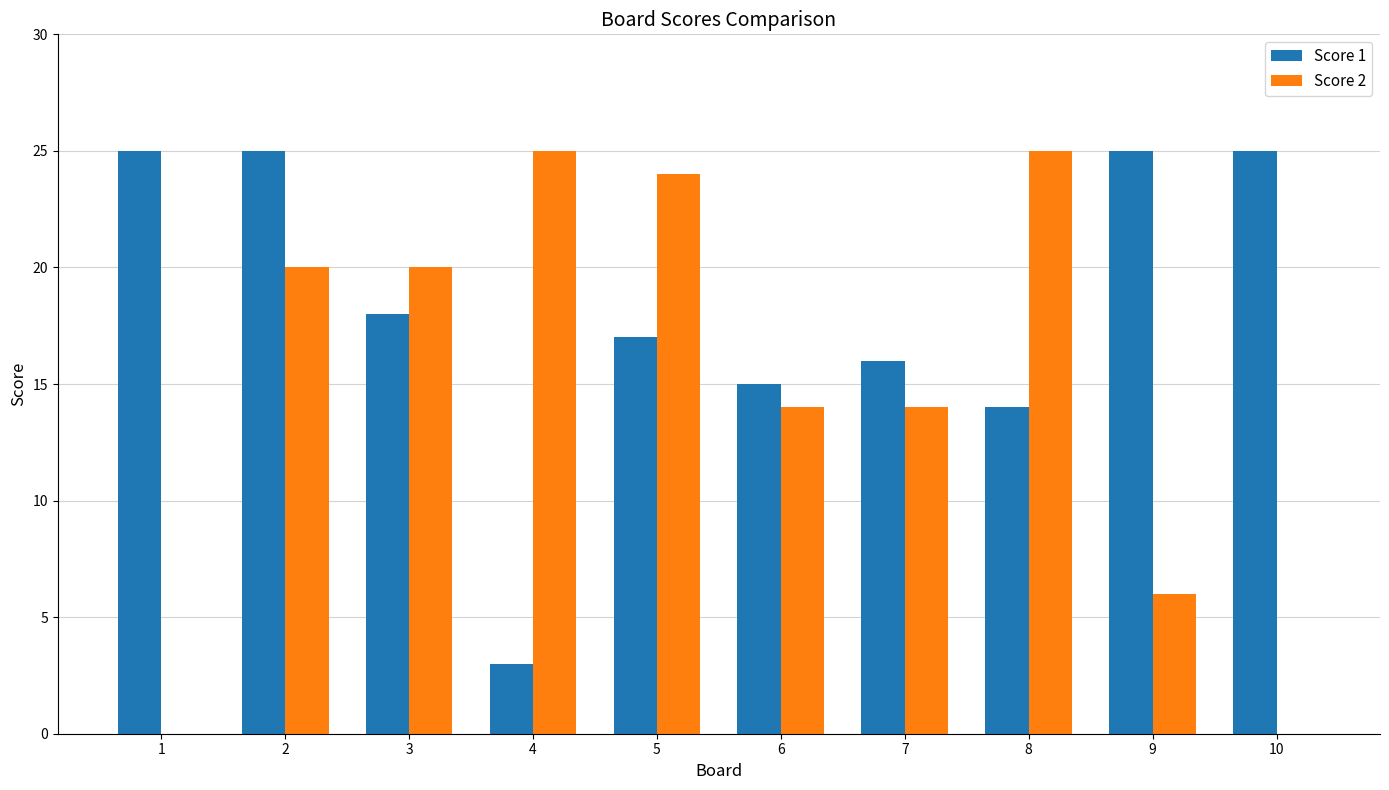

What is the maximum value shown in the chart?

25